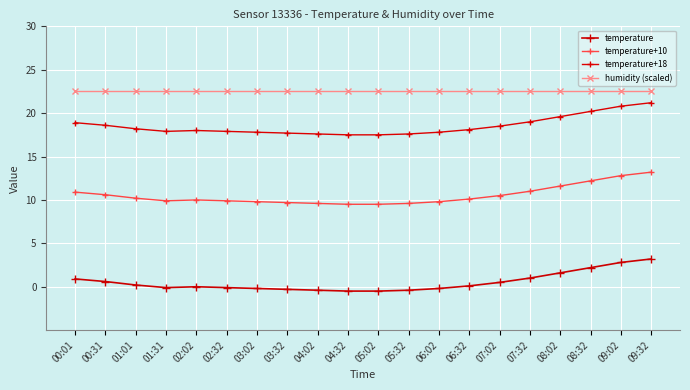

What is the difference between the temperature+18 values at 06:32 and 07:02?

0.4